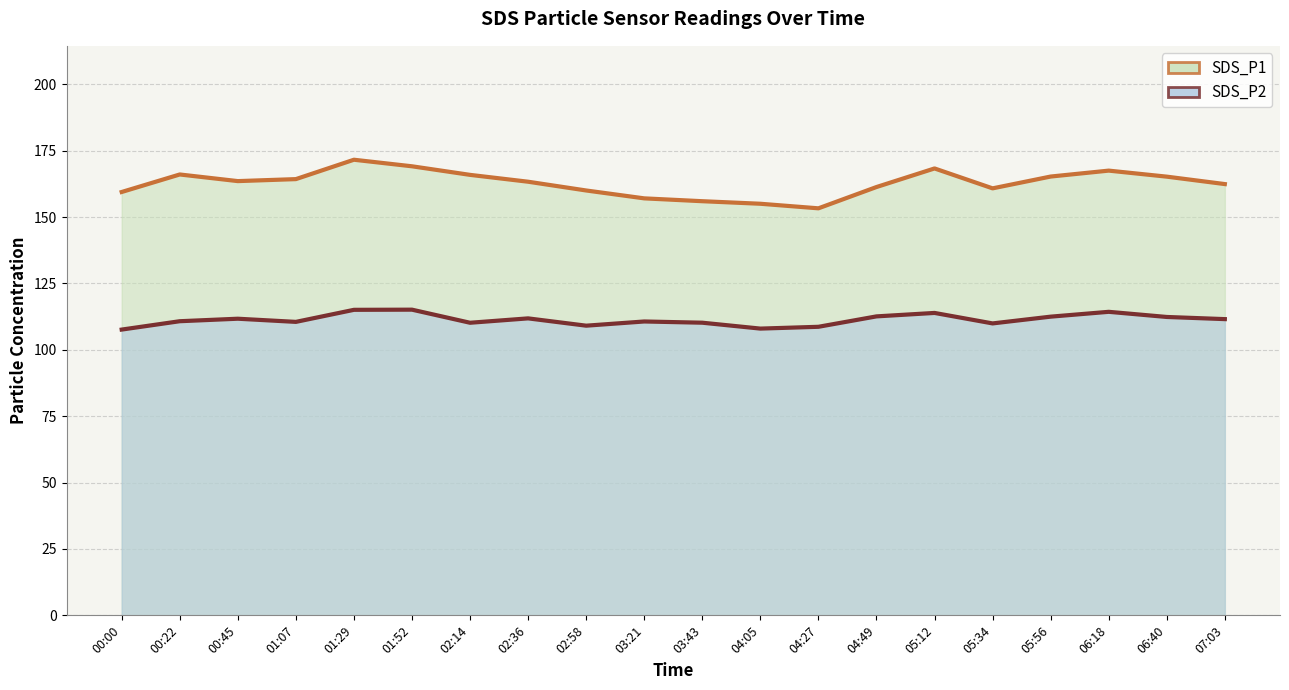

Which series has the largest range (max minus min)?

SDS_P1 line